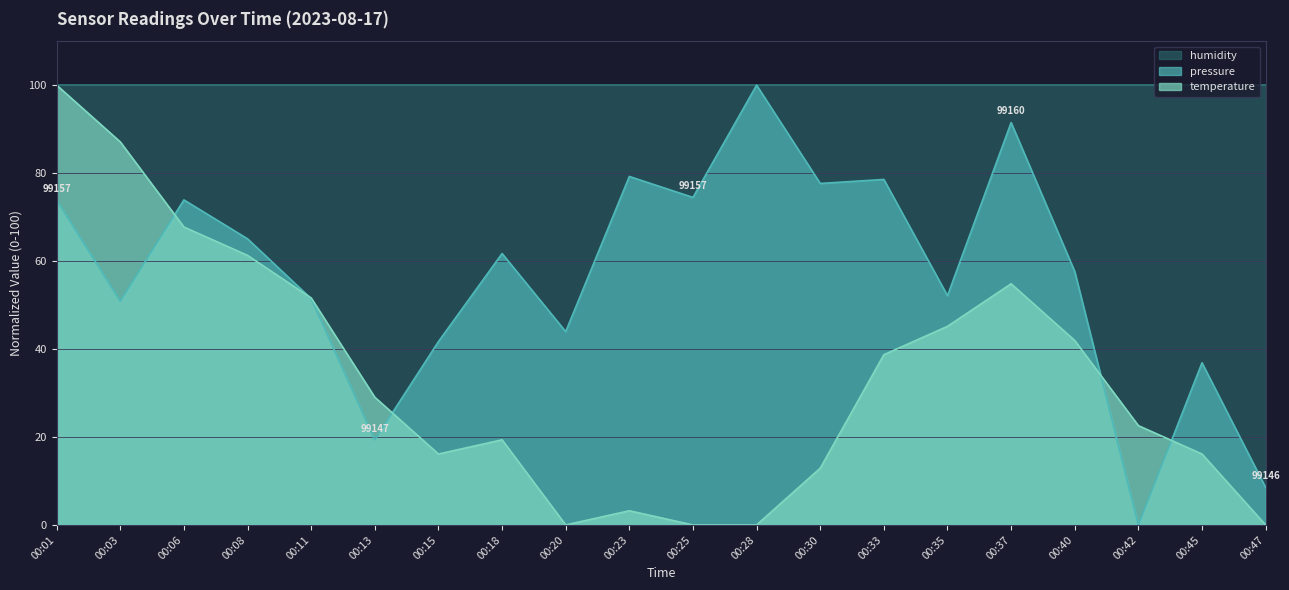

How many values in the temperature series are below 29?

10